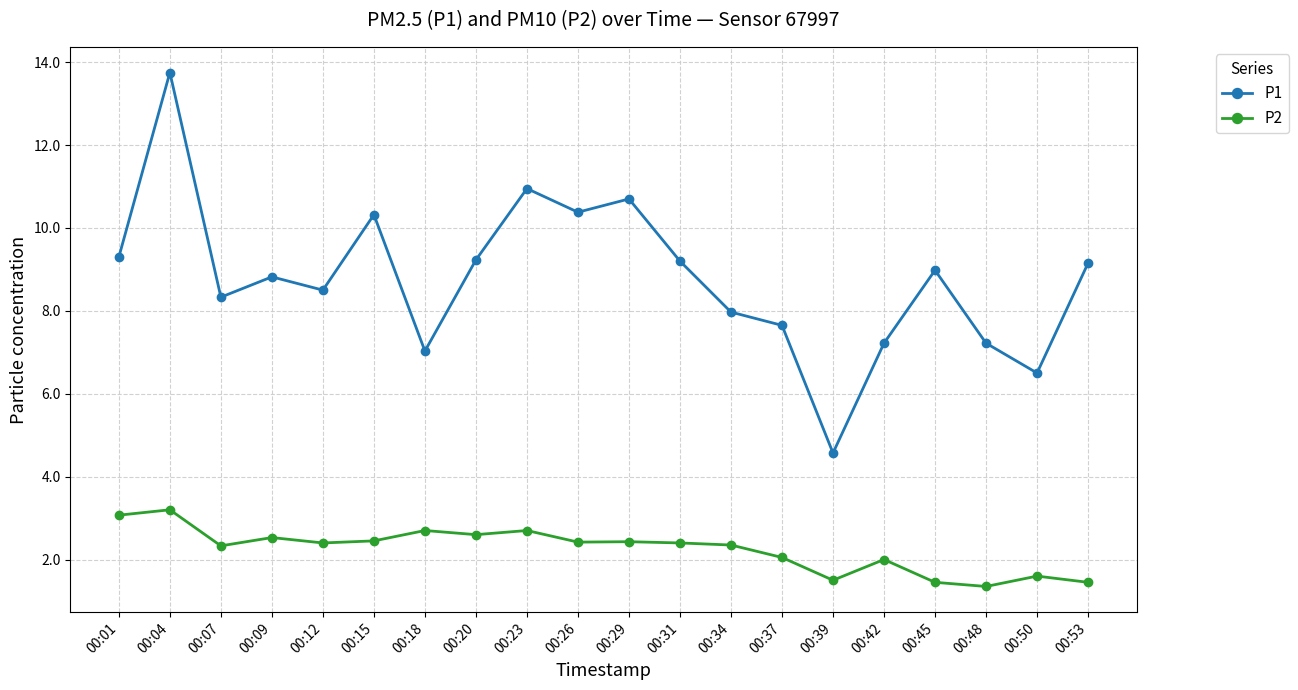

Where does the P1 series first go above 8?

00:01